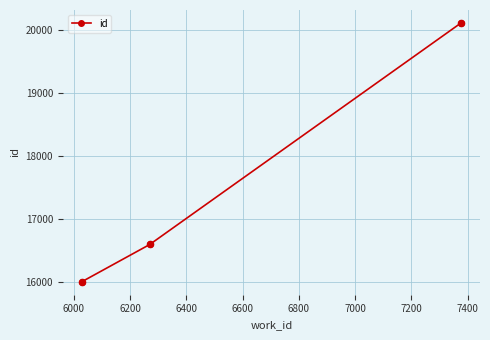

What is the value of the 2nd point from the left?

16597